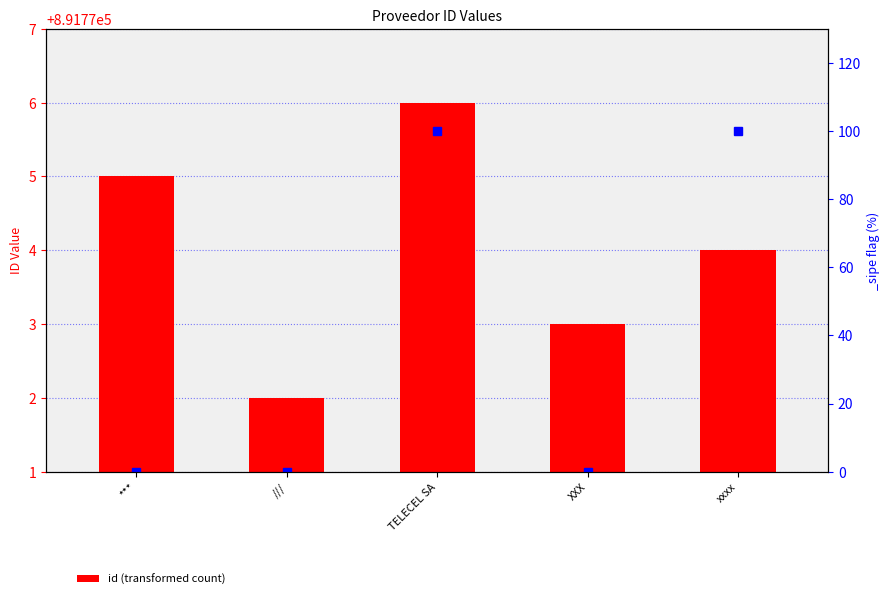

What is the sum of all values?

15